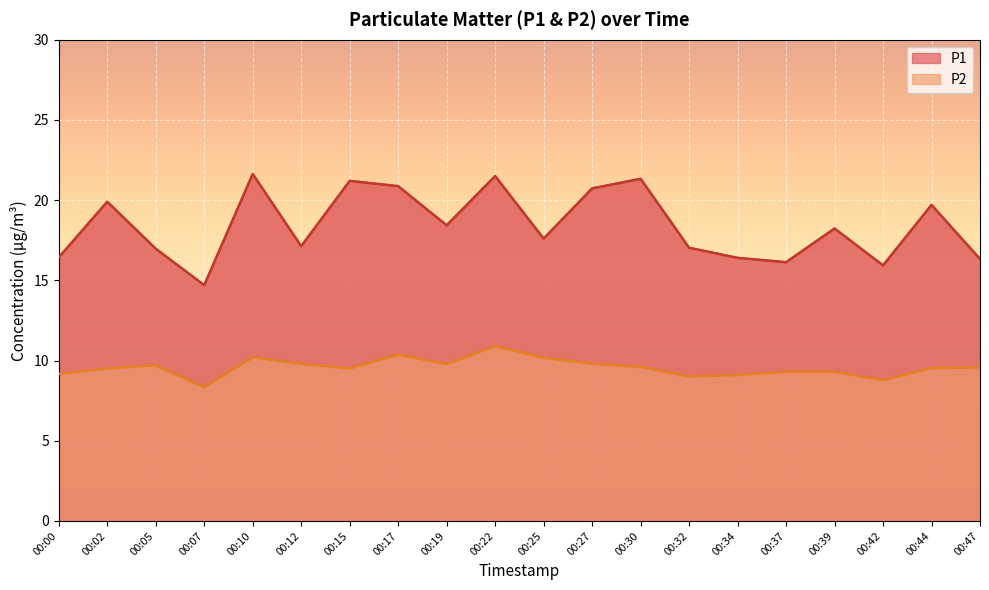

How many values in the P1 series exceed 18?

10